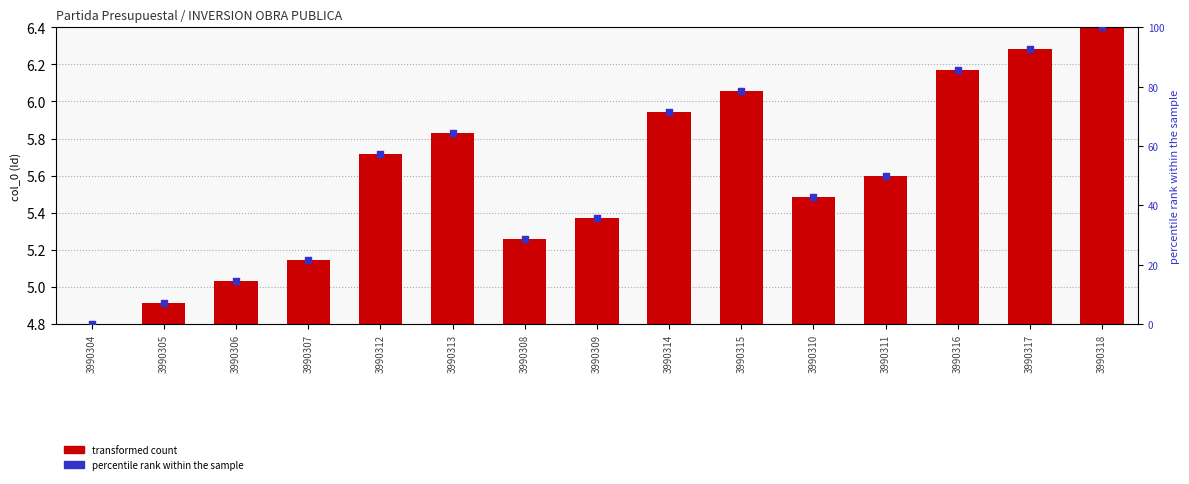

Which series has the largest total across all categories?

percentile rank within the sample